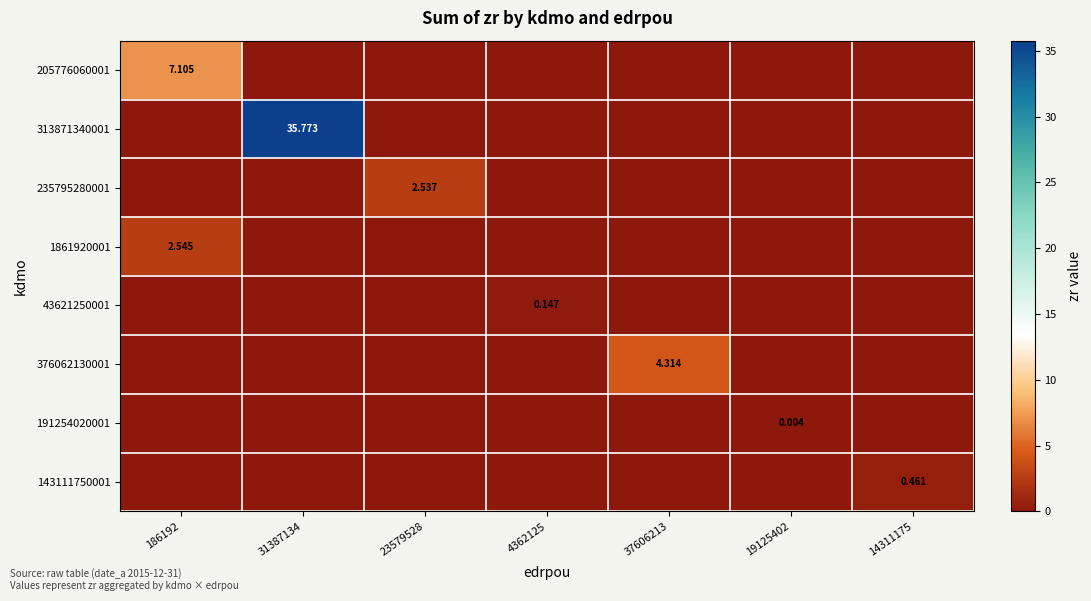

At which label does 205776060001 reach its minimum?

31387134